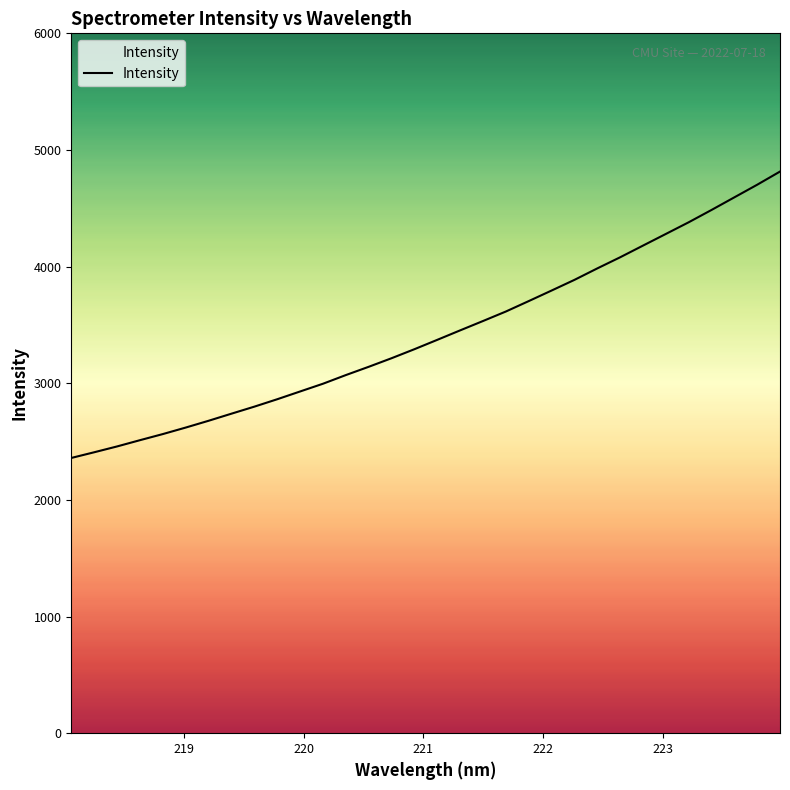

What is the greatest value displayed?

4815.0